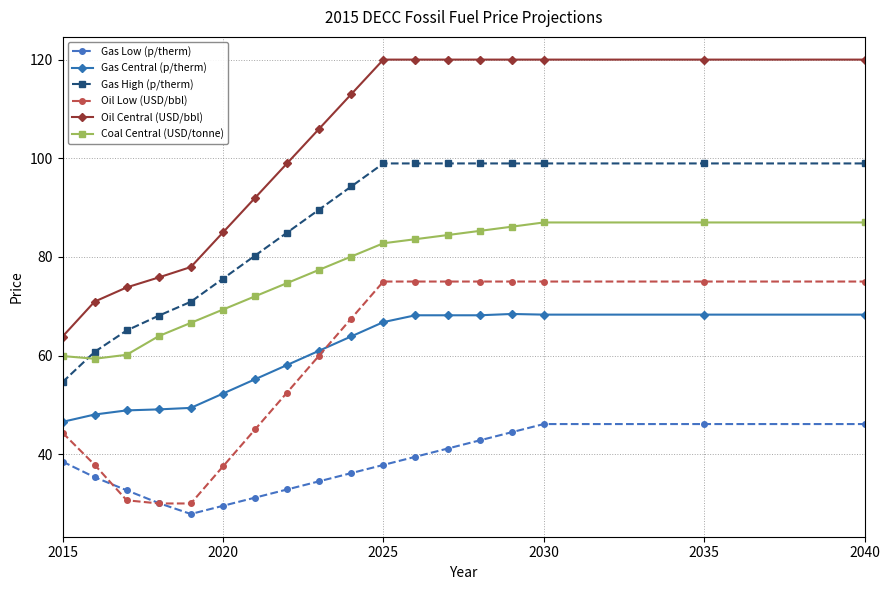

At how many categories does at least one series exceed 102?

10